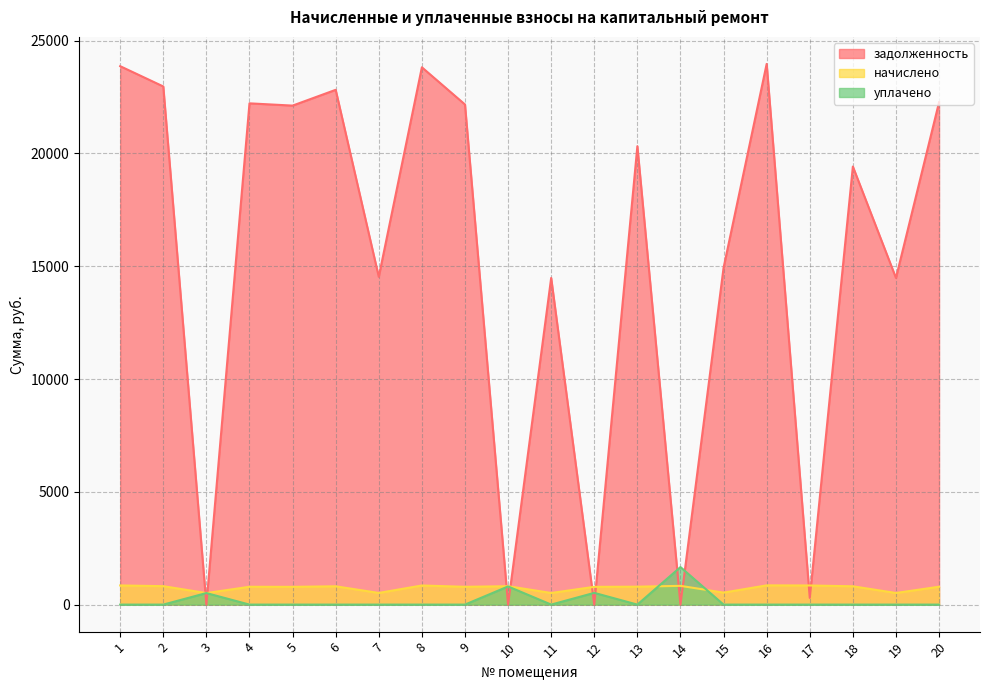

Reading left to right, what are all the values shown in this chart?

задолженность: 1=23867.4	2=22968.7	3=0.0	4=22219.8	5=22119.8	6=22819.1	7=14530.2	8=23817.7	9=22169.9	10=0.0	11=14480.3	12=0.0	13=20319.8	14=0.0	15=14929.8	16=23967.4	17=297.2	18=19419.1	19=14480.3	20=22269.6
начислено: 1=848.9	2=817.0	3=511.5	4=790.3	5=786.8	6=811.6	7=516.8	8=847.1	9=788.5	10=815.2	11=515.0	12=786.8	13=793.9	14=831.2	15=531.0	16=852.5	17=847.1	18=811.6	19=515.0	20=792.1
уплачено: 1=0.0	2=0.0	3=511.5	4=0.0	5=0.0	6=0.0	7=0.0	8=0.0	9=0.0	10=804.2	11=0.0	12=520.0	13=0.0	14=1662.3	15=0.0	16=0.0	17=0.0	18=0.0	19=0.0	20=0.0